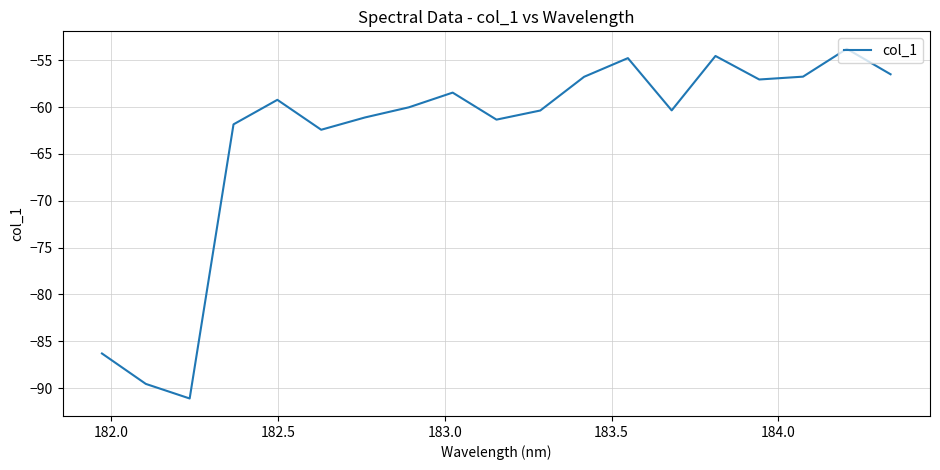

What is the smallest value displayed?

-91.1